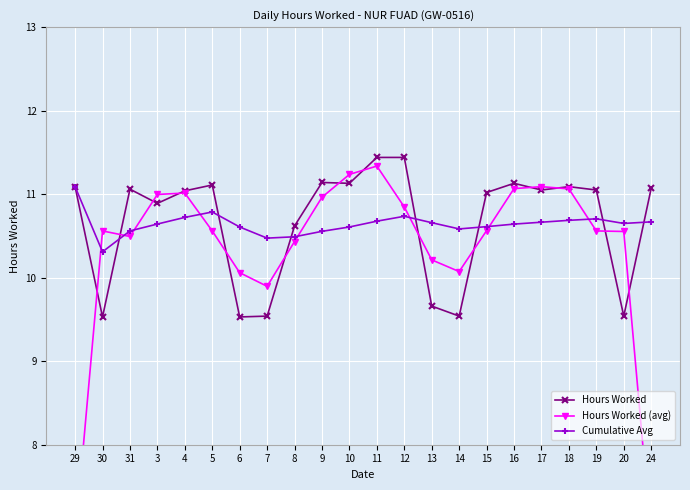

Is it true that Cumulative Avg equals 10.5 at 7?

True